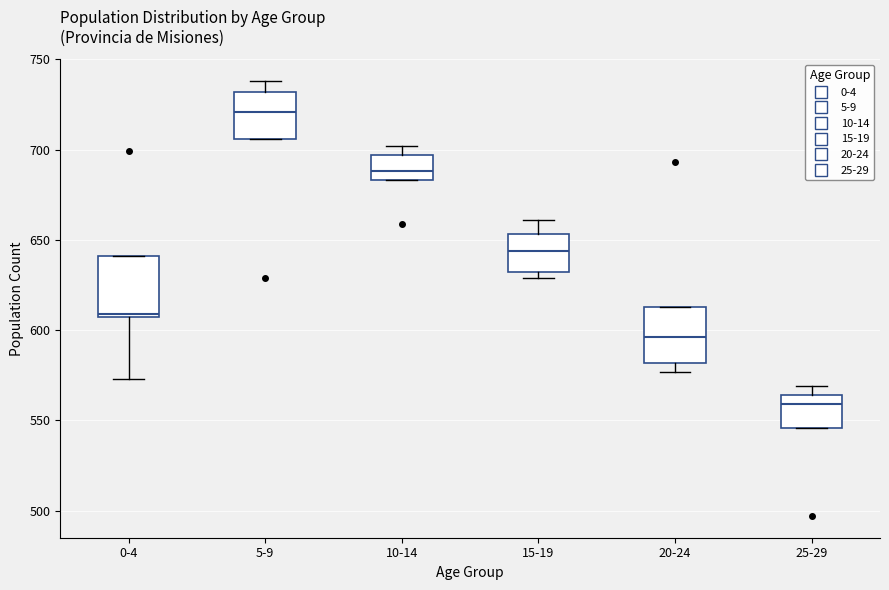

Reading left to right, read every box against the y-axis: the position of its median line, the range the box covers, and the ends of its whiskers. The values are not printed on the chart, so give them approximately, as read against the axis.

0-4: median 610, box 605 to 640, whiskers 575 to 640
5-9: median 720, box 705 to 730, whiskers 705 to 740
10-14: median 690, box 685 to 695, whiskers 685 to 700
15-19: median 645, box 630 to 655, whiskers 630 (just below the box's lower edge) to 660
20-24: median 595, box 580 to 615, whiskers 575 to 615
25-29: median 560, box 545 to 565, whiskers 545 to 570